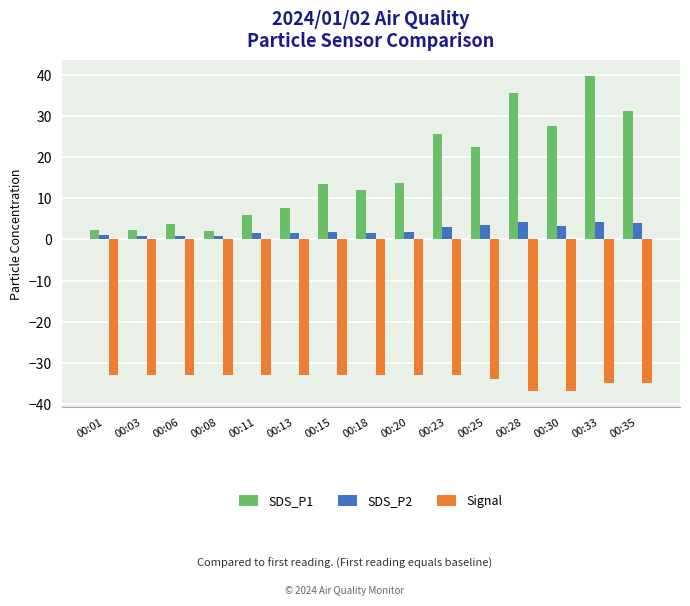

How many groups of bars are there?

15